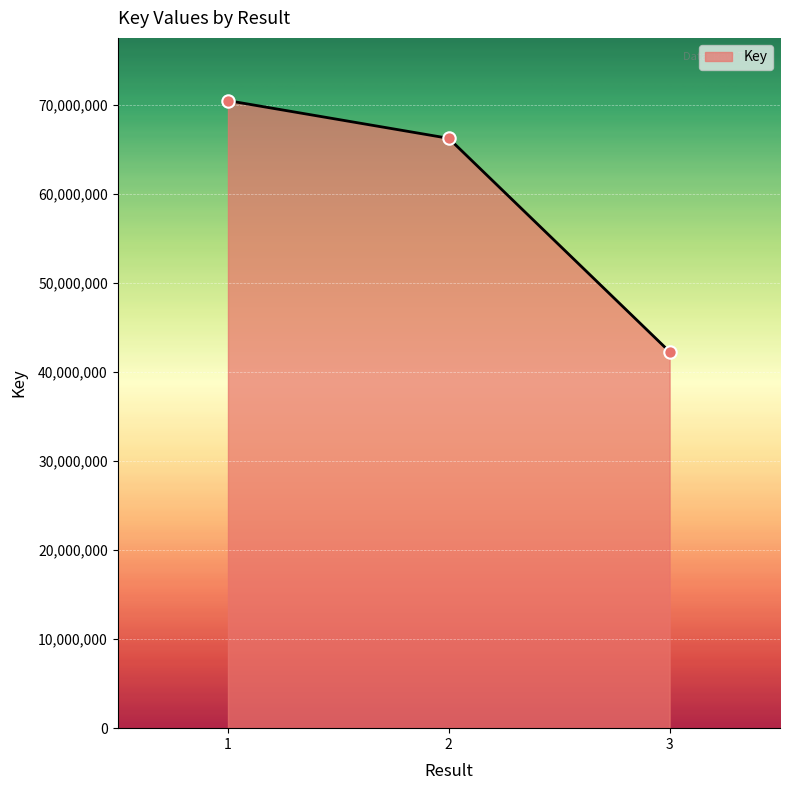

Approximately how many times larger is the value at 1 compared to 3?

1.7